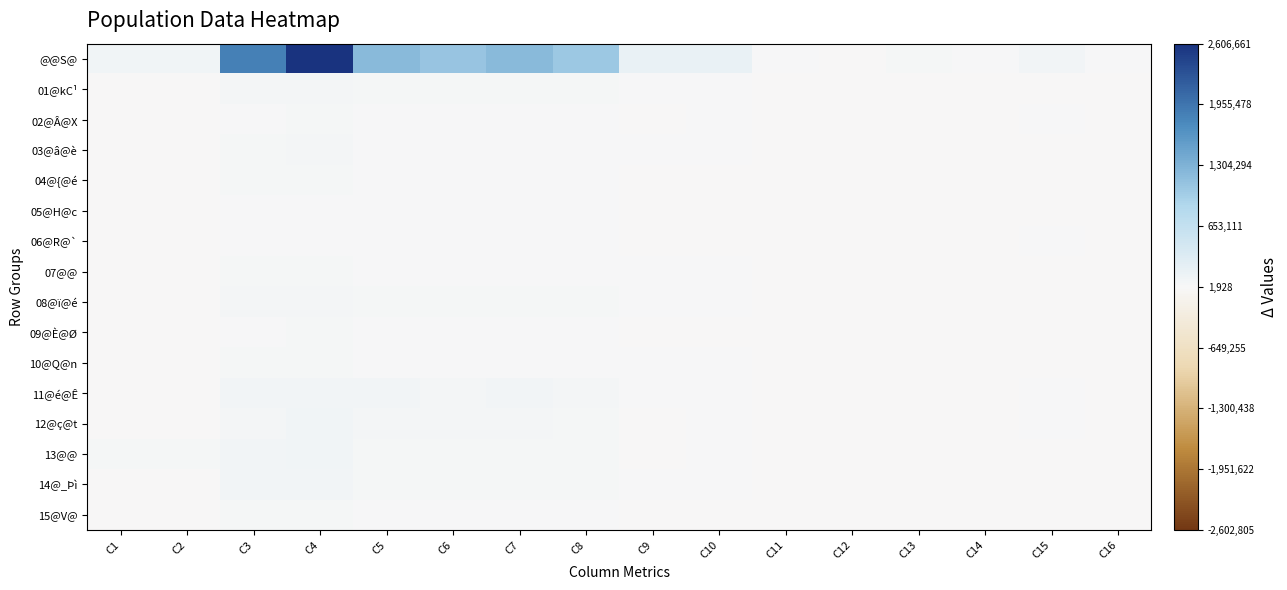

What is the spread (max minus min) of values at C12?

58